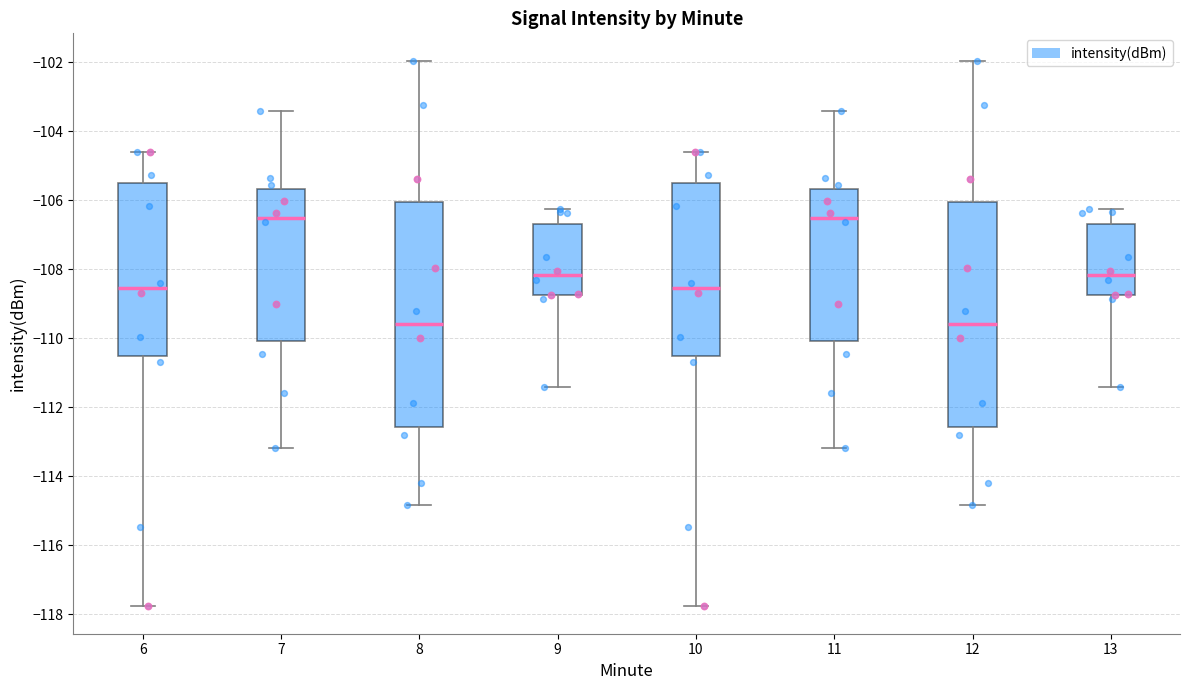

Where does the median line of the box at x = 6 sit on the y-axis? The values are not printed on the chart, so give them approximately, as read against the axis.

-108.6